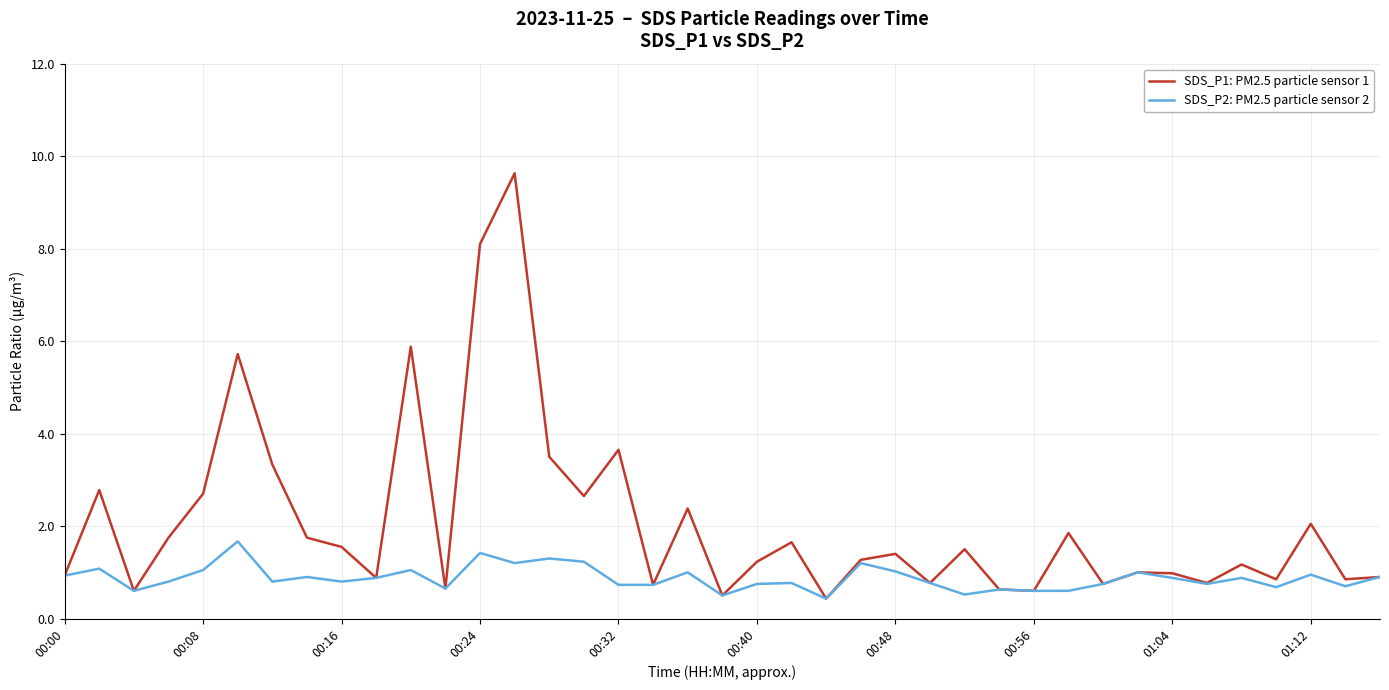

What is the smallest value displayed?

0.4